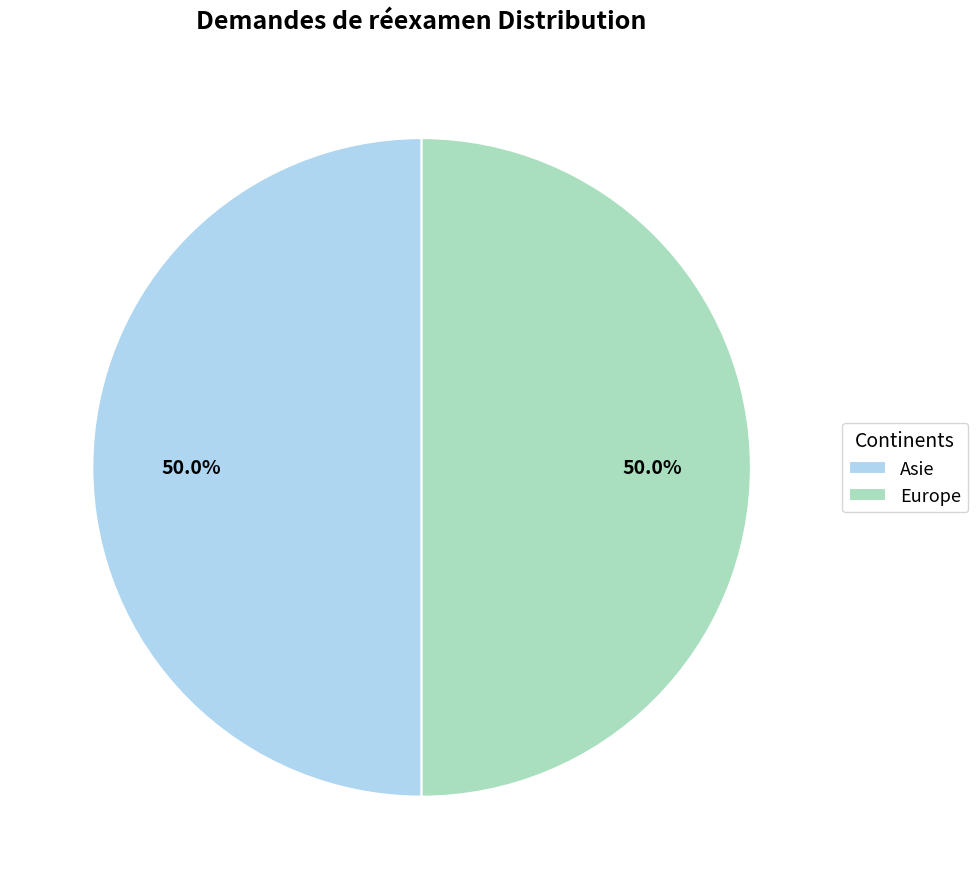

To the nearest percent, what is the difference between the Asie and Europe slice percentages?

0%